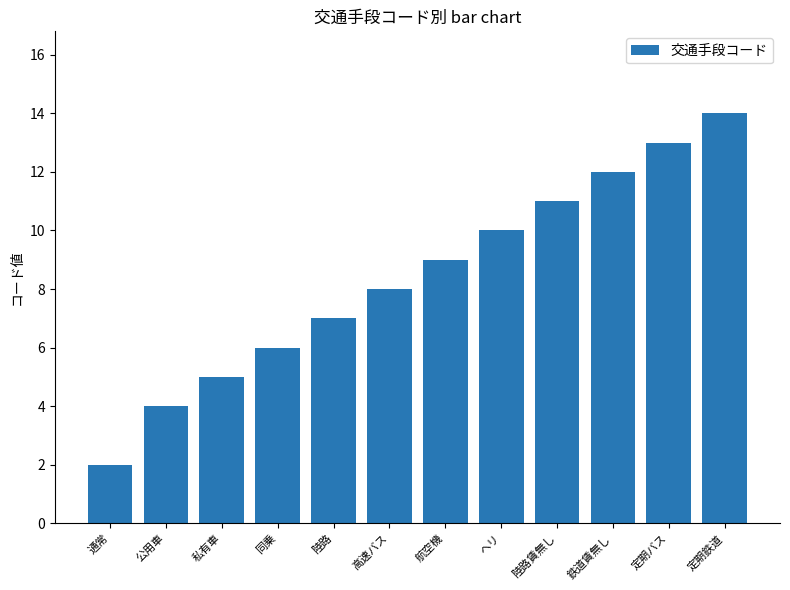

List the labels in order of value, smallest first.

通常, 公用車, 私有車, 同乗, 陸路, 高速バス, 航空機, ヘリ, 陸路賃無し, 鉄道賃無し, 定期バス, 定期鉄道